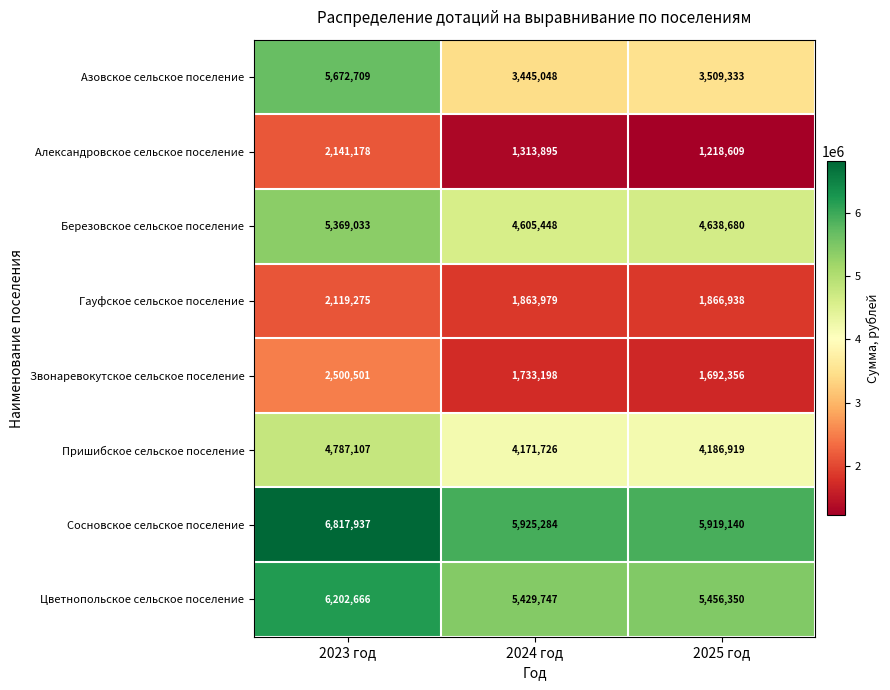

True or false: Березовское сельское поселение has a value of 2825555 at 2023 год.

False